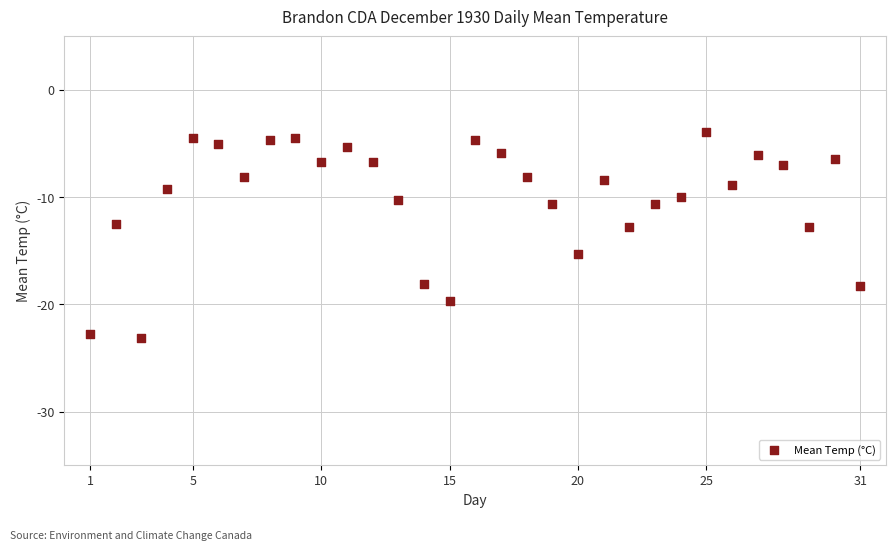

What is the range of X values (max minus min)?

30.0